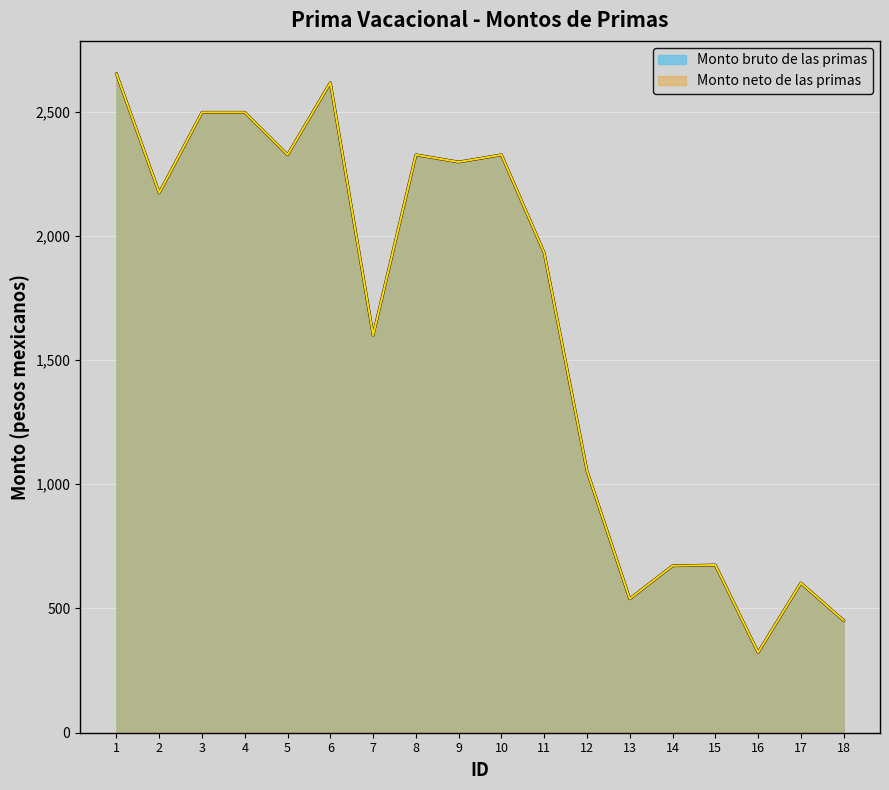

Reading left to right, transcribe all the data shown in this chart.

Monto bruto de las primas: 2652.0	2172.6	2497.1	2497.1	2326.0	2616.7	1600.2	2326.0	2297.1	2326.0	1931.2	1054.6	539.0	672.0	675.0	322.9	602.6	452.0
Monto neto de las primas: 2652.0	2172.6	2497.1	2497.1	2326.0	2616.7	1600.2	2326.0	2297.1	2326.0	1931.2	1054.6	539.0	672.0	675.0	322.9	602.6	452.0